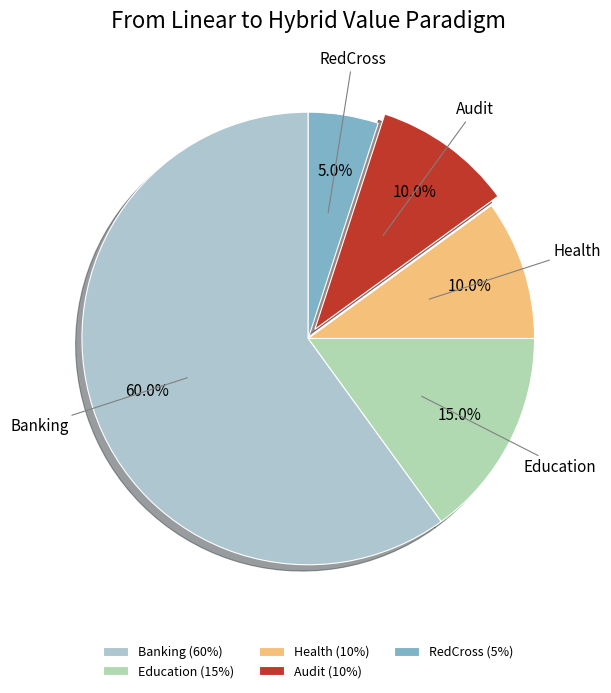

What is the smallest slice in the pie chart?

RedCross